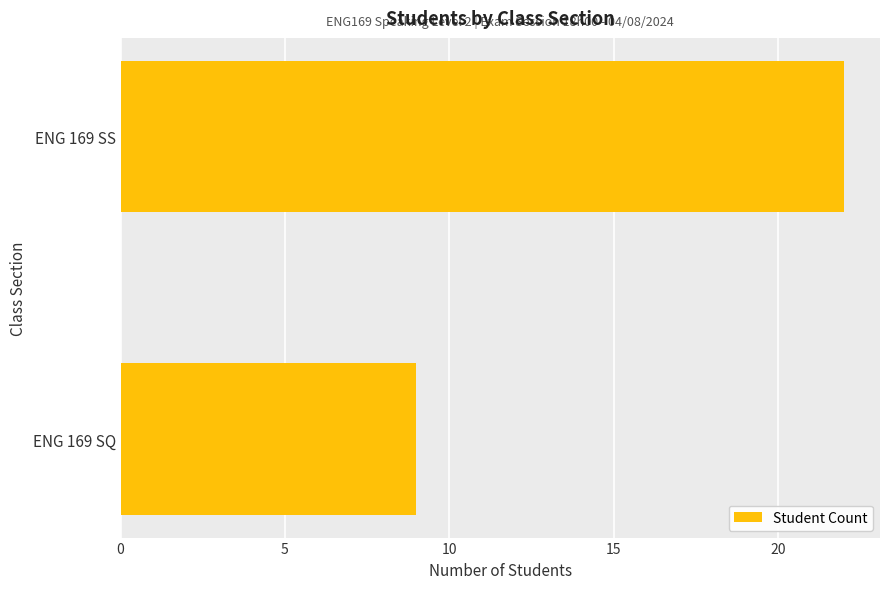

Rank the categories by value from highest to lowest.

ENG 169 SS, ENG 169 SQ